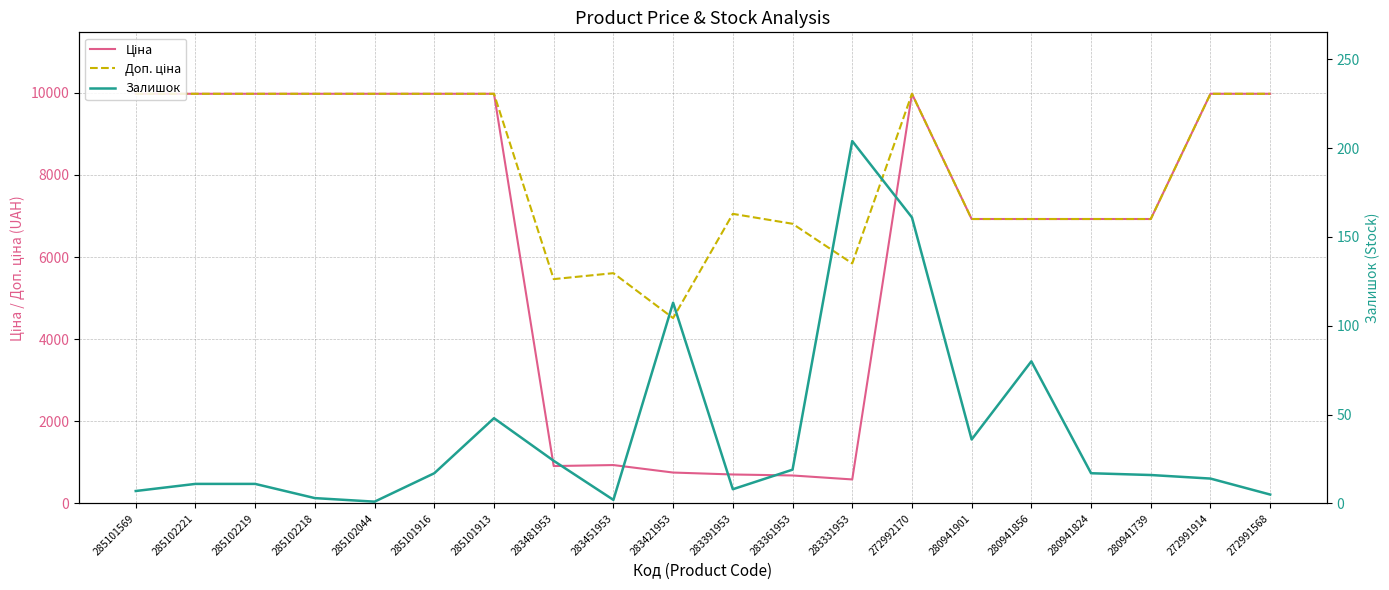

Which has a higher value, 272991914 or 283421953?

272991914